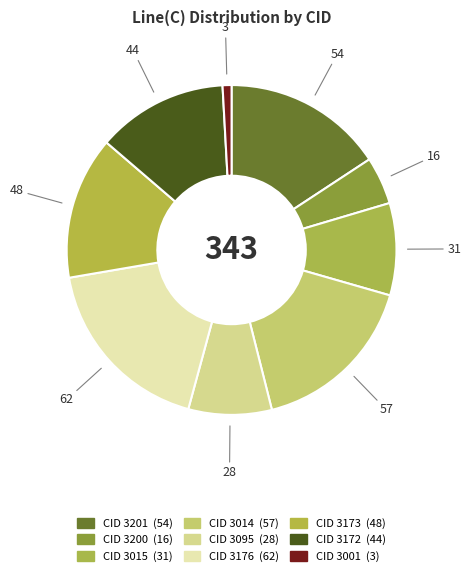

Is there a majority slice in this chart?

No